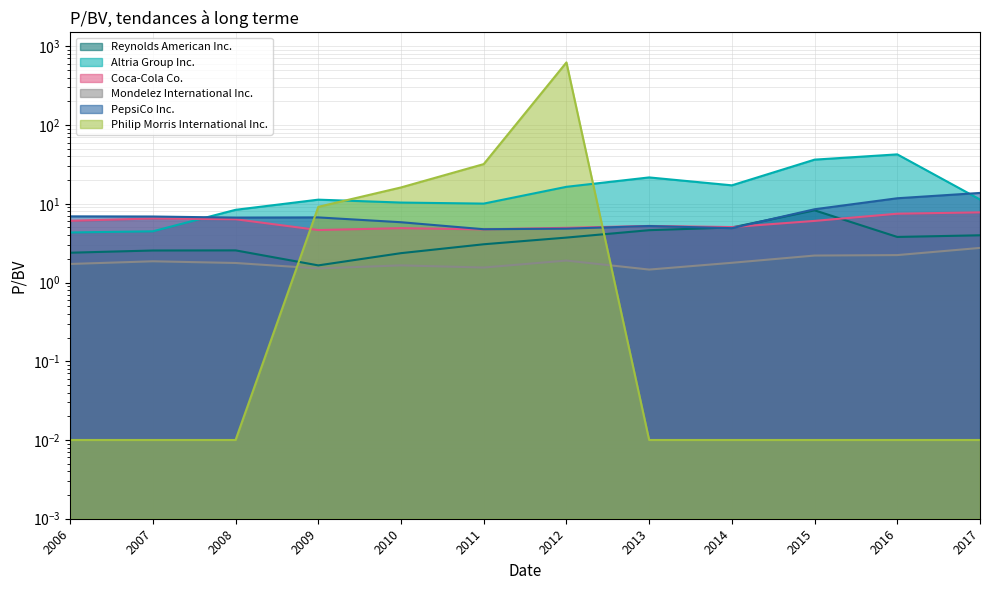

Where is Mondelez International Inc. nearest to the value 2?

2012